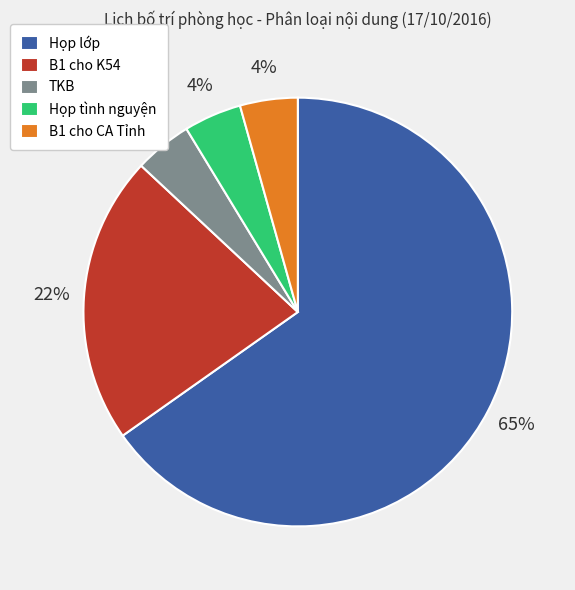

Does any single category account for the majority?

Yes